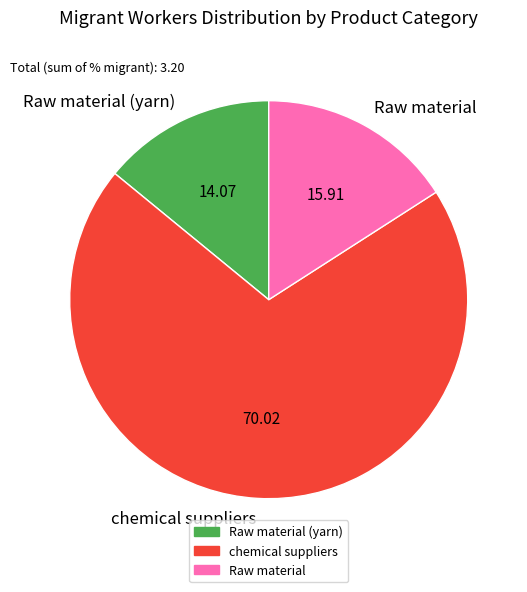

Combined, do Raw material and Raw material (yarn) account for over 50%?

No